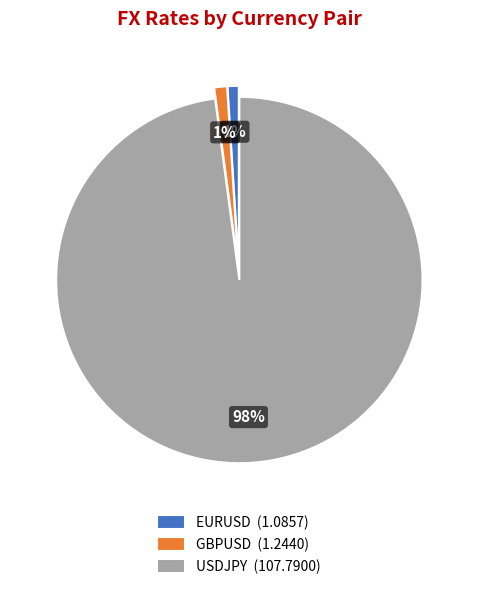

How many slices are in this pie chart?

3